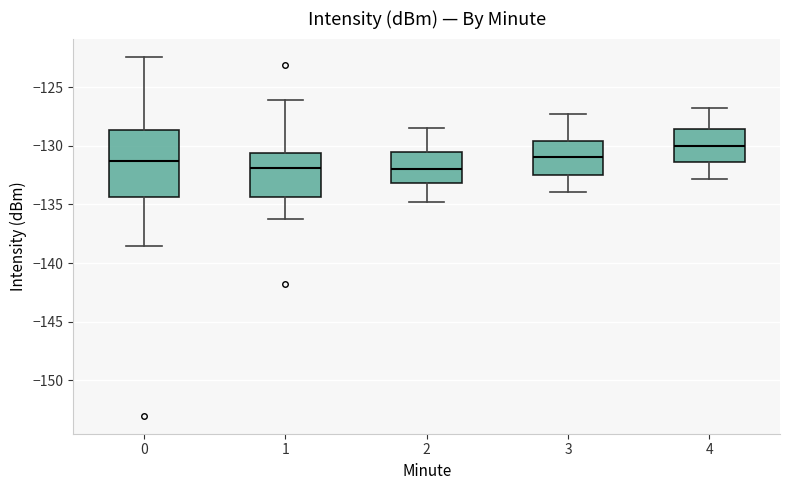

Reading left to right, read every box against the y-axis: the position of its median line, the range the box covers, and the ends of its whiskers. The values are not printed on the chart, so give them approximately, as read against the axis.

0: median -131.5, box -134.5 to -128.5, whiskers -138.5 to -122.5
1: median -132.0, box -134.5 to -130.5, whiskers -136.0 to -126.0
2: median -132.0, box -133.0 to -130.5, whiskers -135.0 to -128.5
3: median -131.0, box -132.5 to -129.5, whiskers -134.0 to -127.5
4: median -130.0, box -131.5 to -128.5, whiskers -133.0 to -127.0